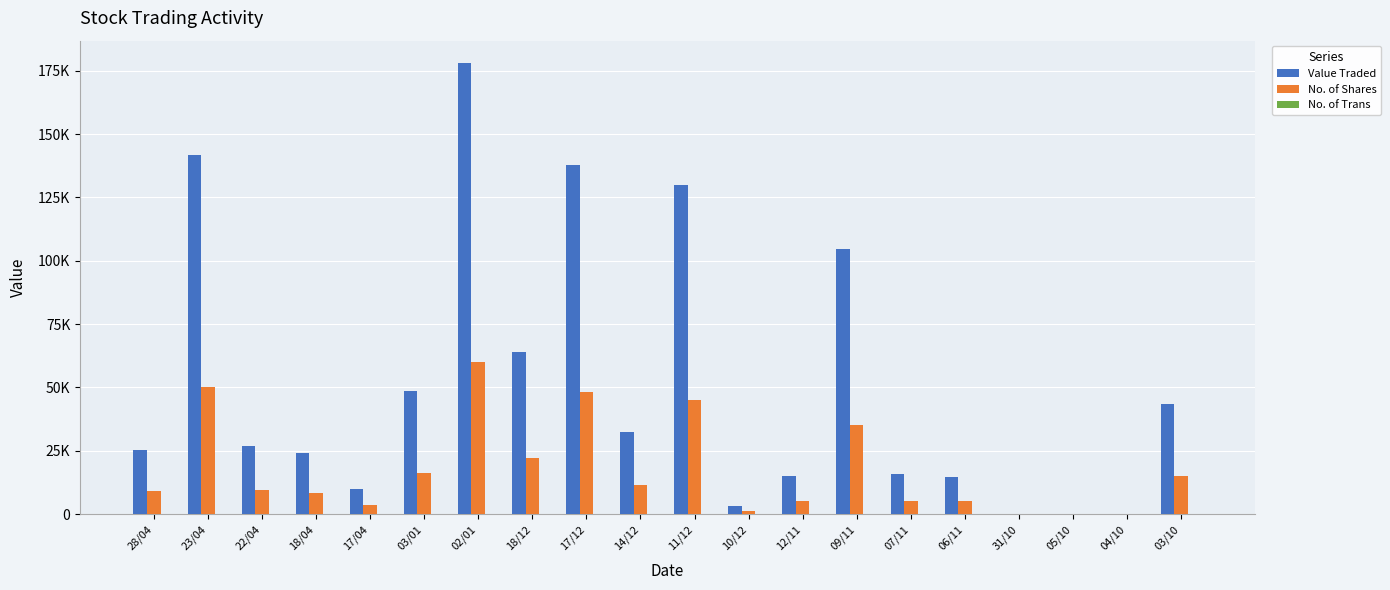

What are all the series names shown in the legend?

Value Traded, No. of Shares, No. of Trans